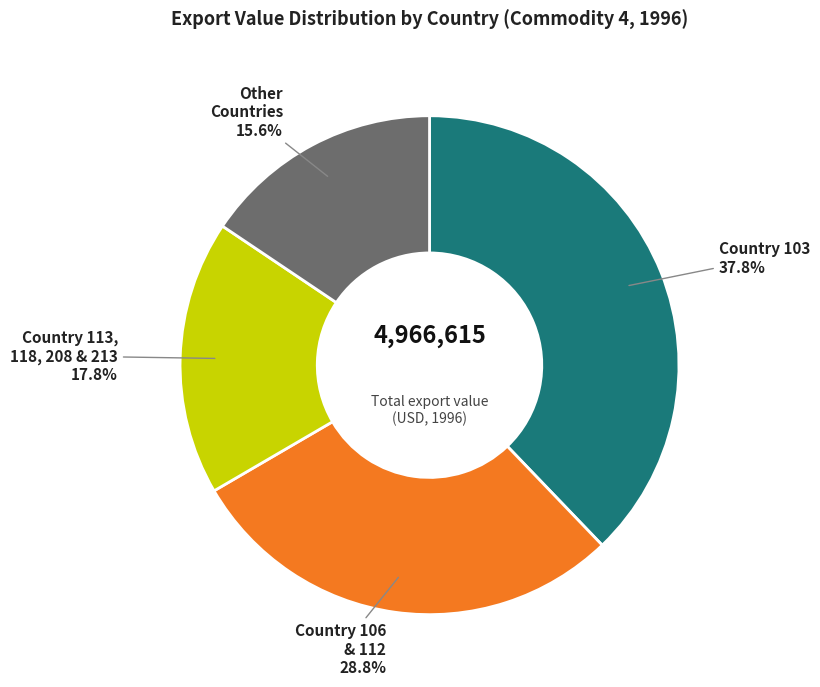

Rank the categories by value from lowest to highest.

Other Countries, Country 113, 118, 208 & 213, Country 106 & 112, Country 103